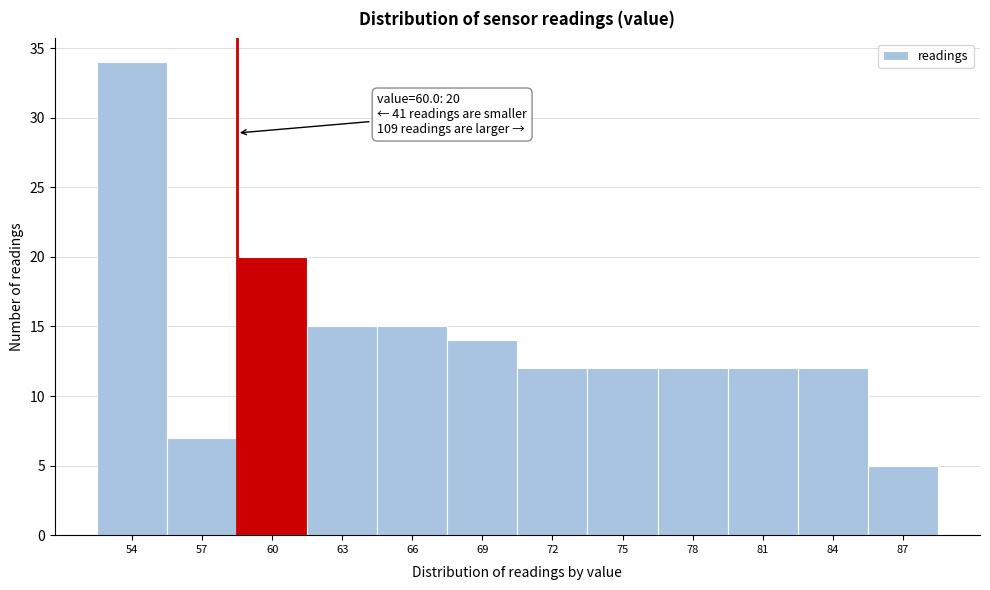

Reading left to right, extract all data points from this chart.

34	7	20	15	15	14	12	12	12	12	12	5